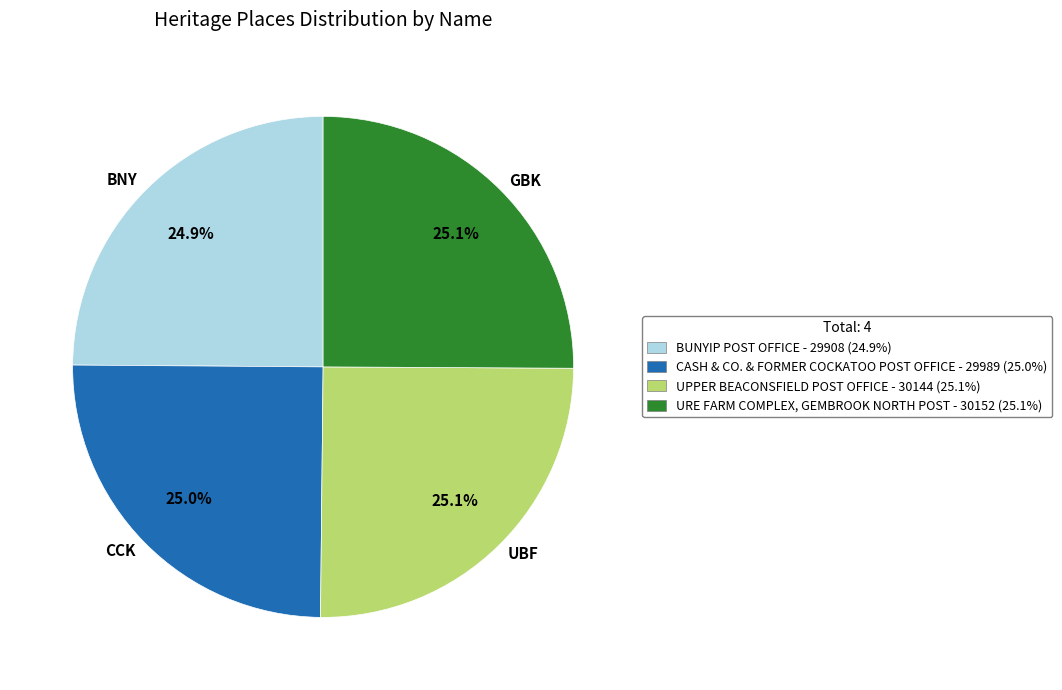

Is the sum of BNY and GBK greater than half?

No